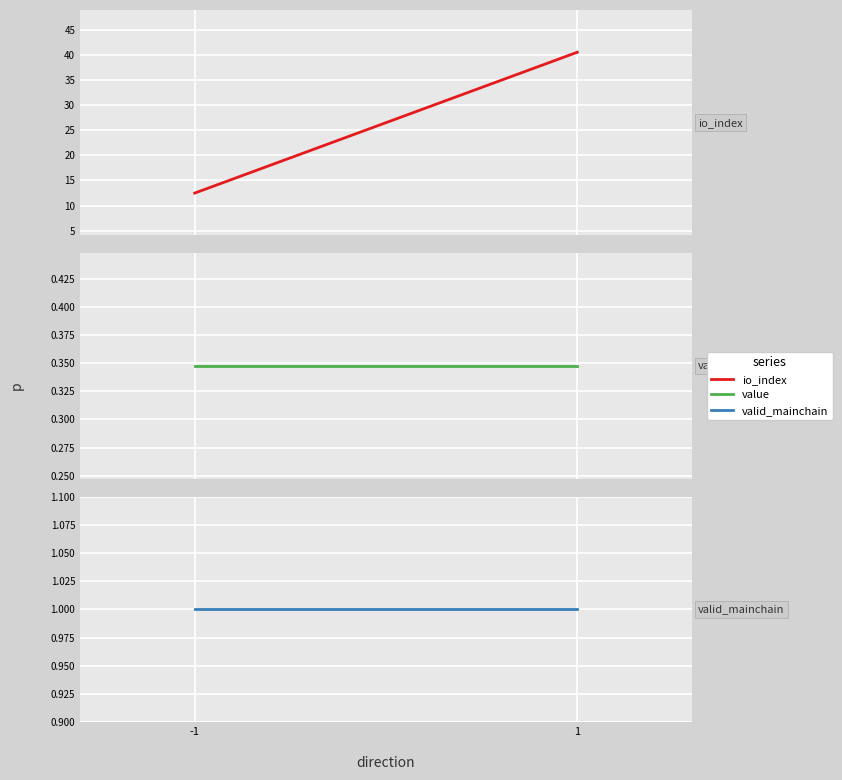

Reading right to left, what are all the values shown in this chart?

io_index: 1=40.5	-1=12.5
value: 1=0.3	-1=0.3
valid_mainchain: 1=1.0	-1=1.0